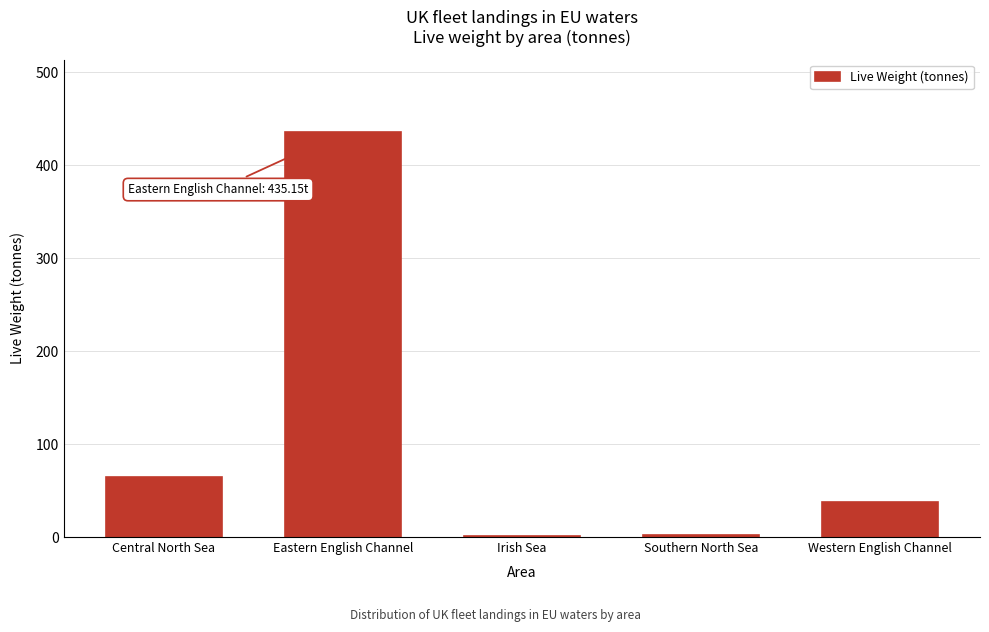

At which label is the value closest to 218?

Central North Sea